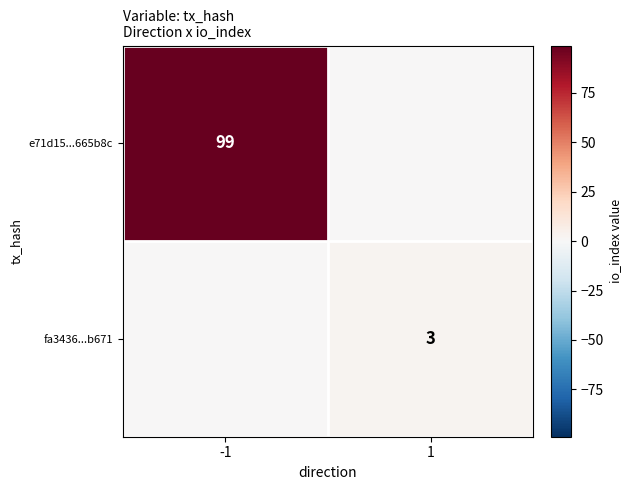

The fa3436...b671 series shows 3 at 1. True or false?

True